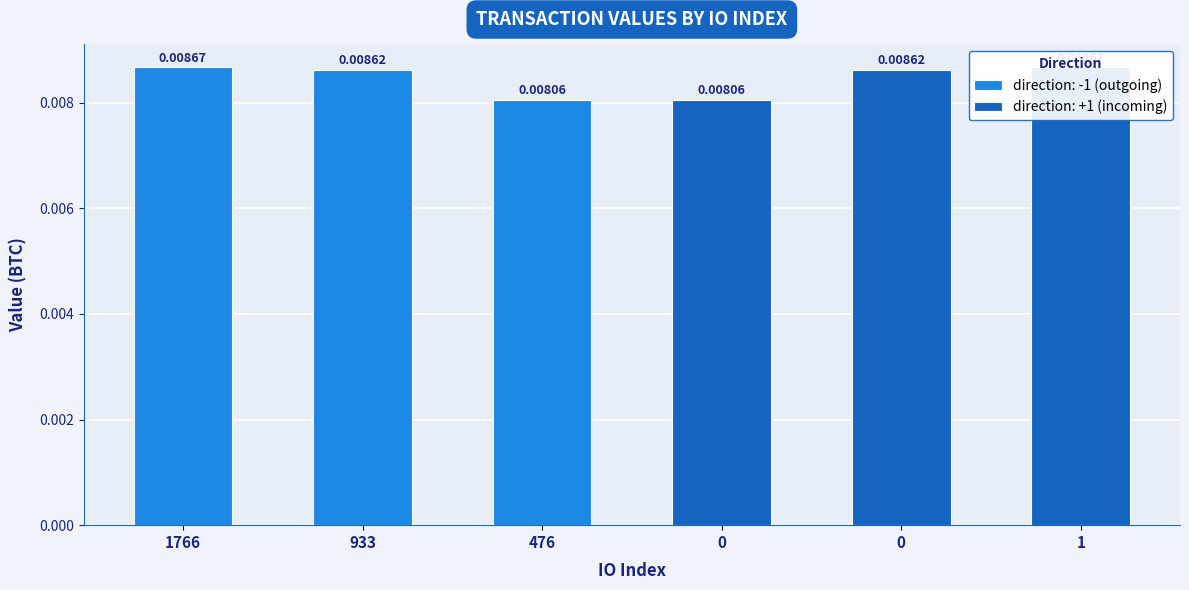

What is the label of the 1st bar from the left?

1766